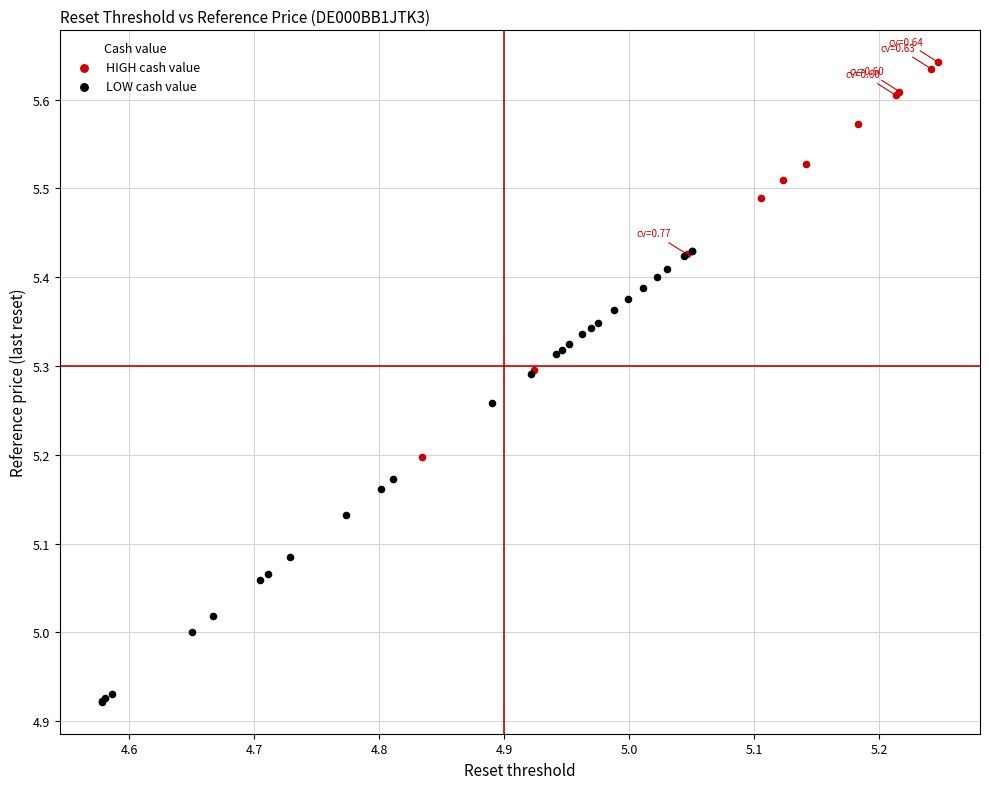

Which series reaches the maximum Y coordinate?

HIGH cash value